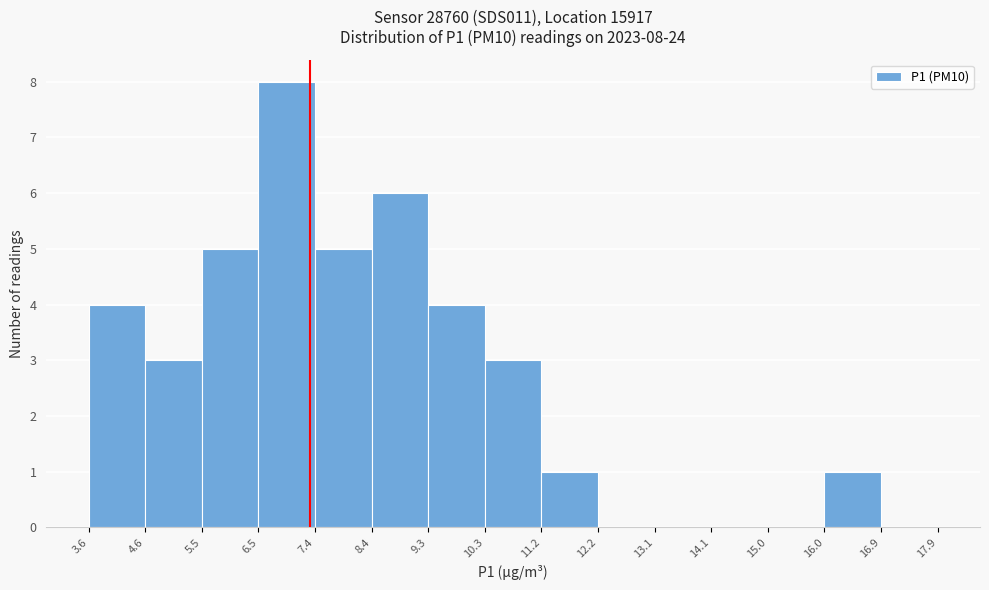

Which range on the x-axis has the tallest bar?

6.5 to 7.4